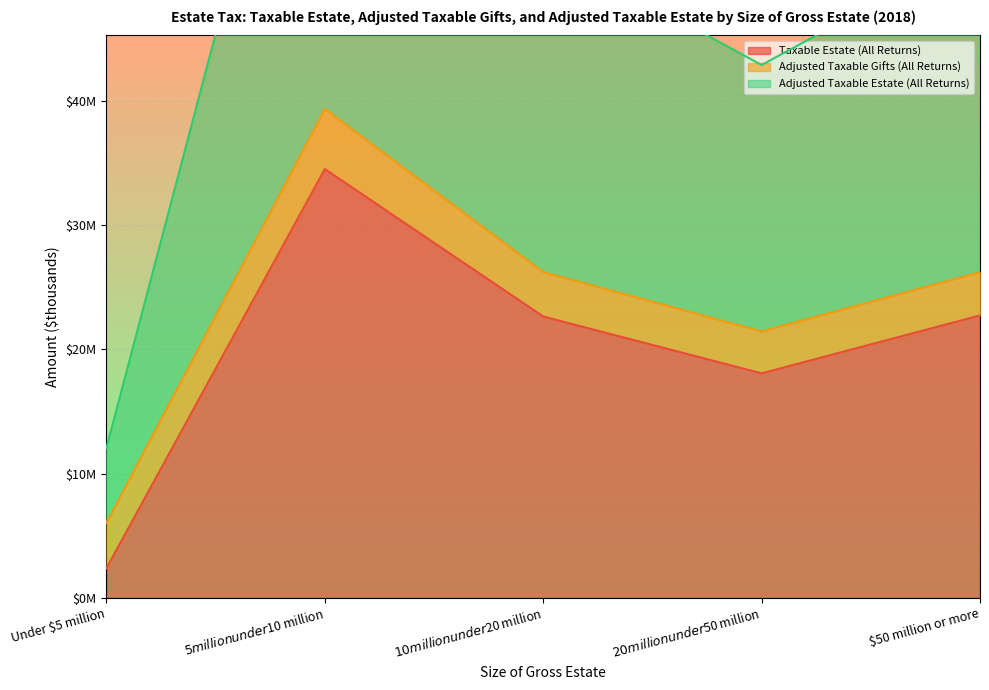

Which label corresponds to the largest value in the chart?

$5 million under $10 million